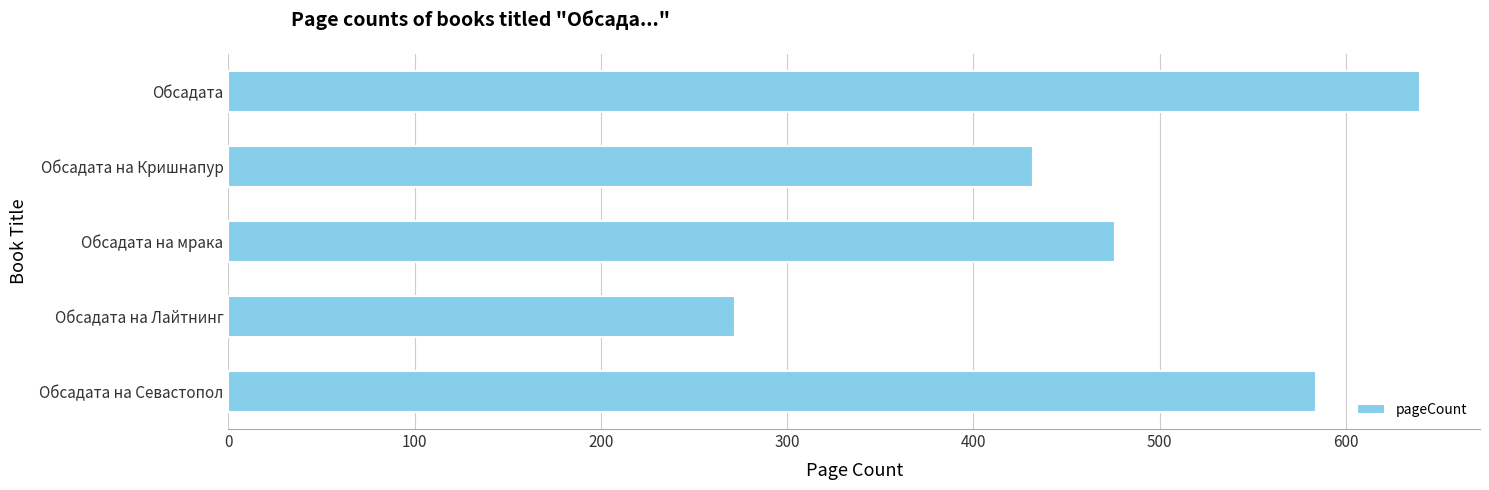

What is the change in value from Обсадата на Лайтнинг to Обсадата на Кришнапур?

+160